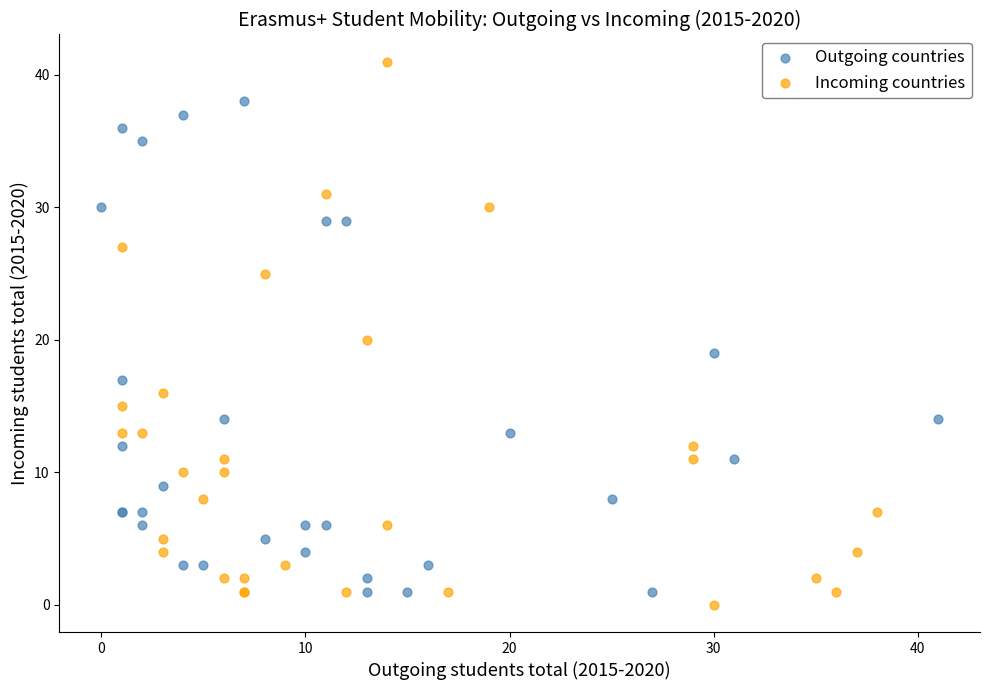

Which series has the largest Y range (max minus min)?

Incoming countries